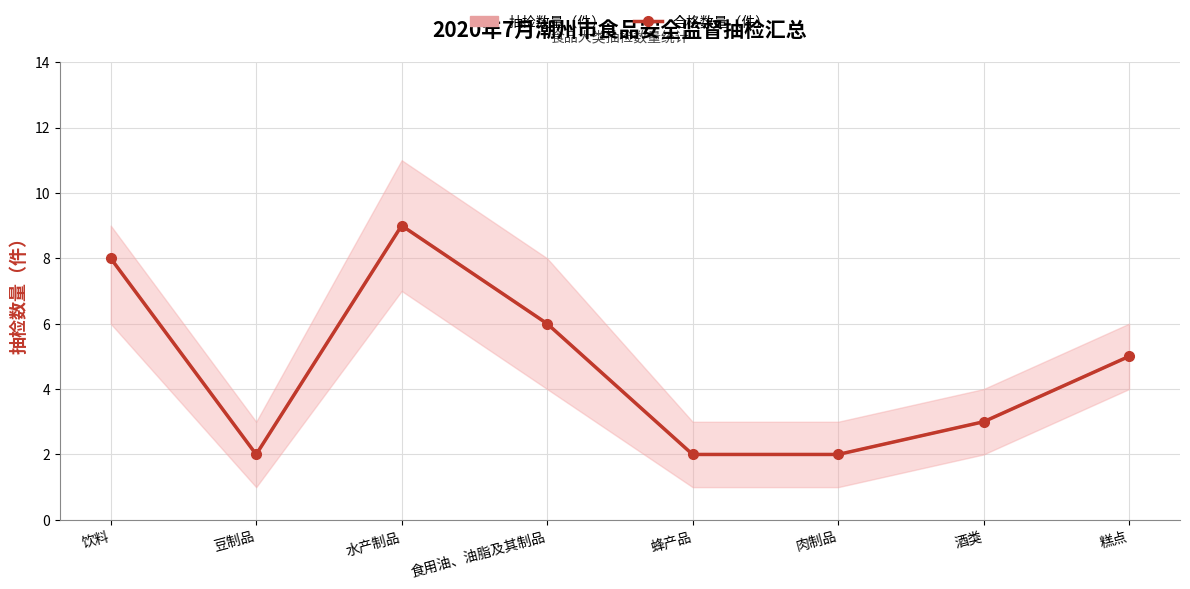

How many values in the 抽检数量（件） series are below 5?

4